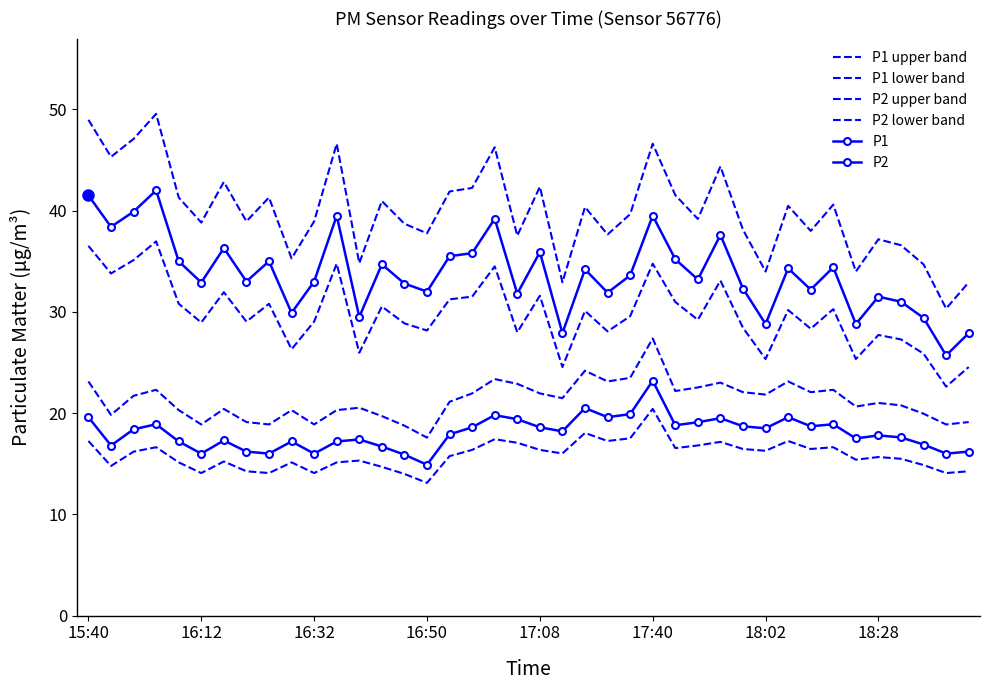

True or false: P1 and P1 lower band cross at least once.

False